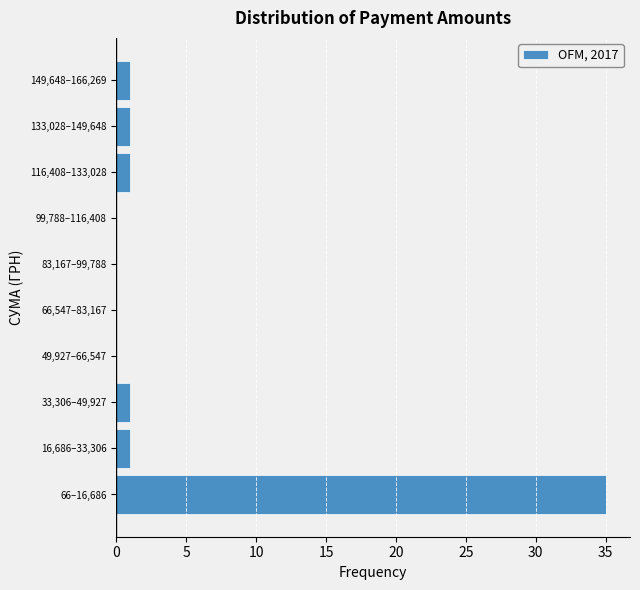

Reading bottom to top, extract all data points from this chart.

66–16,686=35	16,686–33,306=1	33,306–49,927=1	49,927–66,547=0	66,547–83,167=0	83,167–99,788=0	99,788–116,408=0	116,408–133,028=1	133,028–149,648=1	149,648–166,269=1